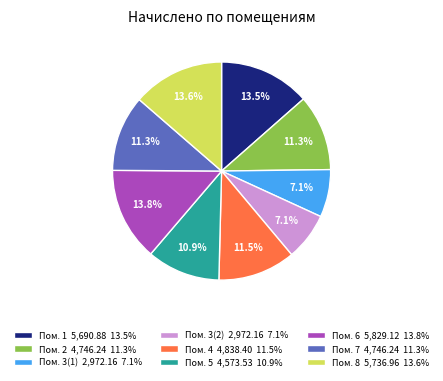

What portion of the pie excludes Пом. 1 5,690.88 13.5%?

86.5%